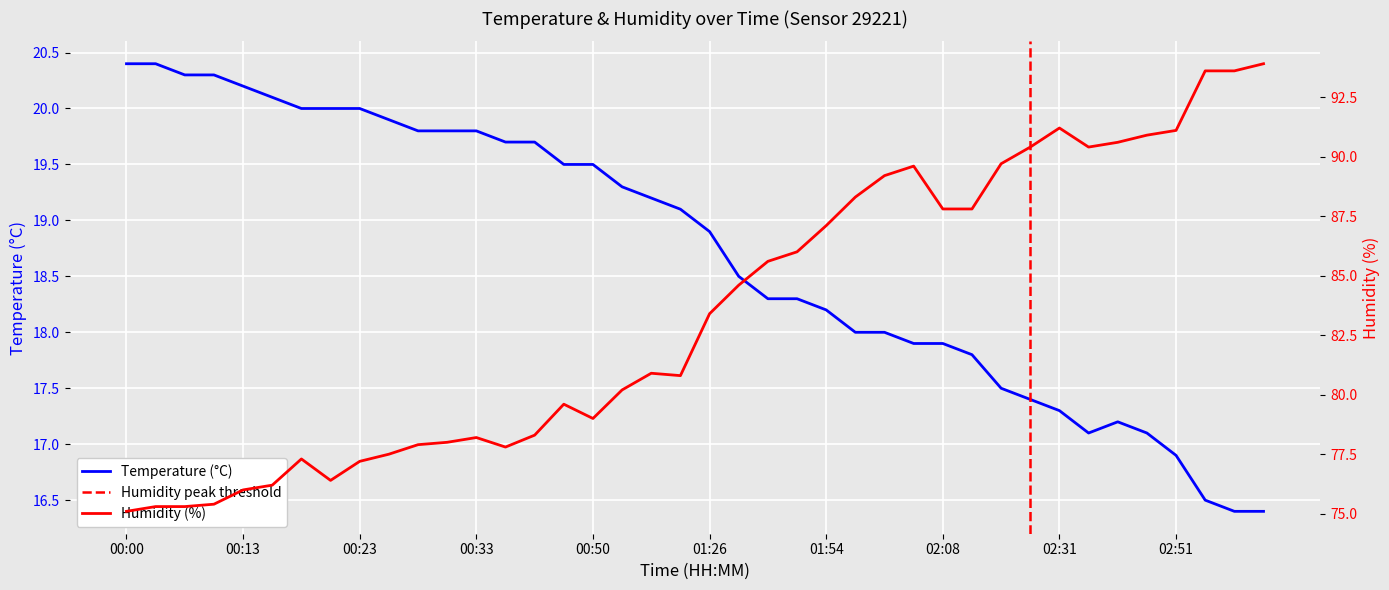

At which category is the sum across all series the highest?

03:24